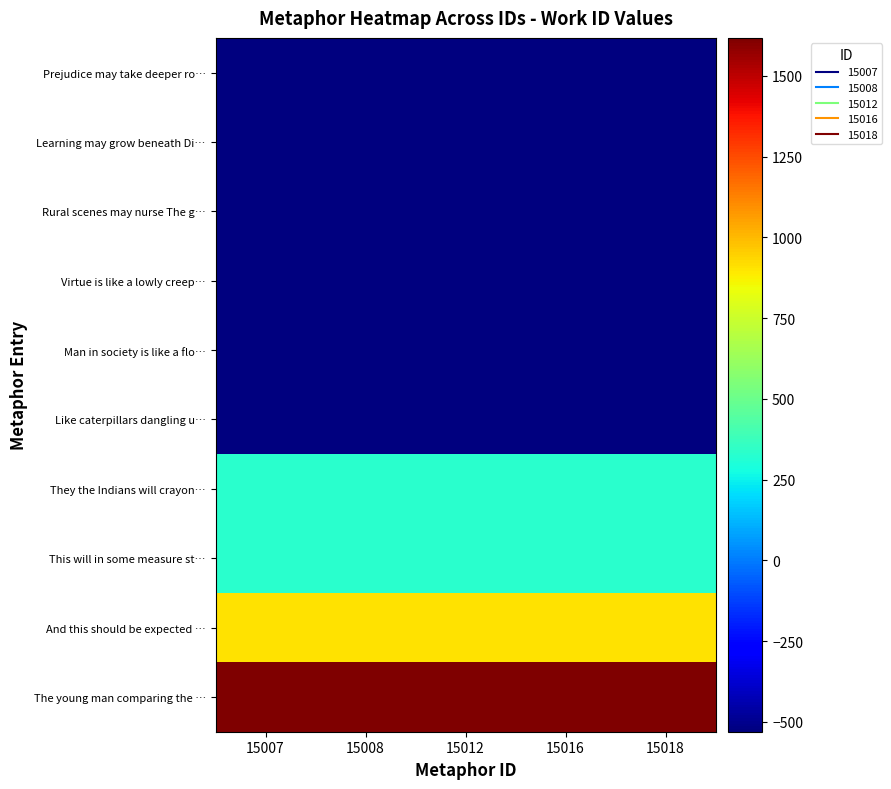

Which has a higher value, 15012 or 15018?

15012